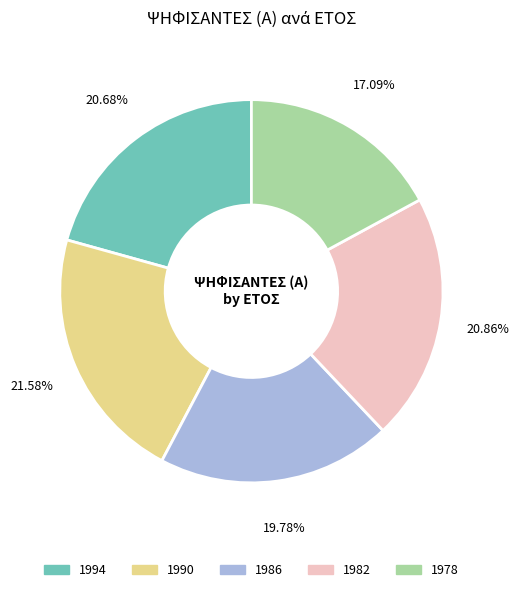

What is the smallest slice in the pie chart?

1978